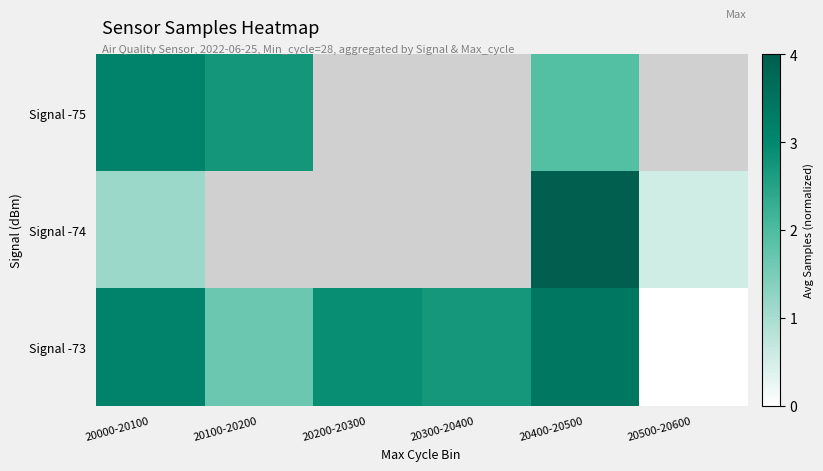

At which category is the sum across all series the highest?

20400-20500